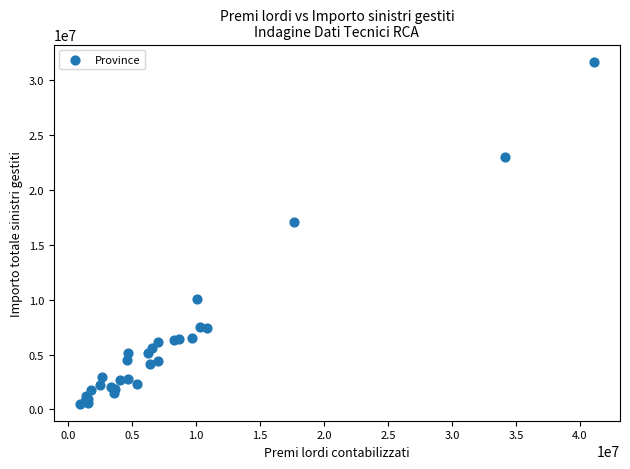

What Y value in the scatter plot is closest to 16107221?

17096261